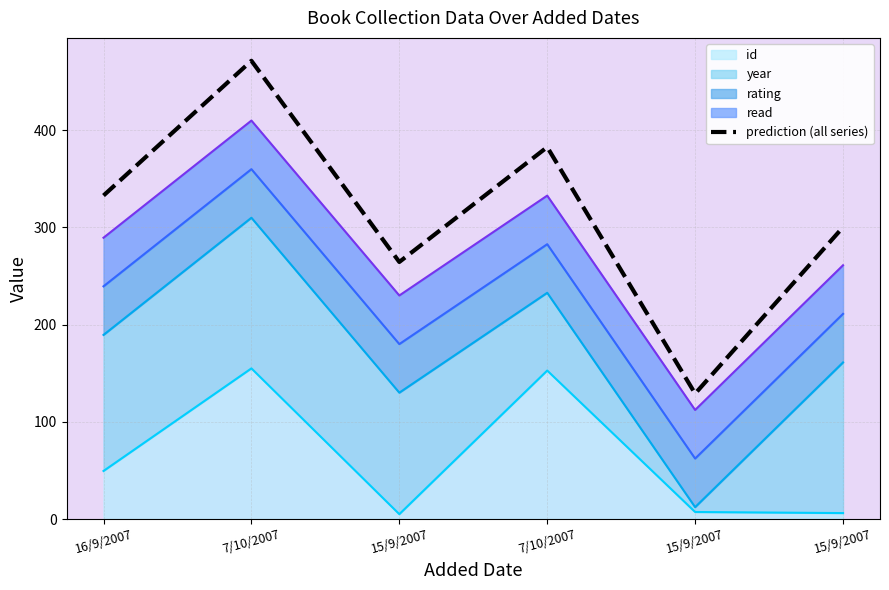

Rank the categories by value from lowest to highest.

15/9/2007, 15/9/2007, 15/9/2007, 16/9/2007, 7/10/2007, 7/10/2007